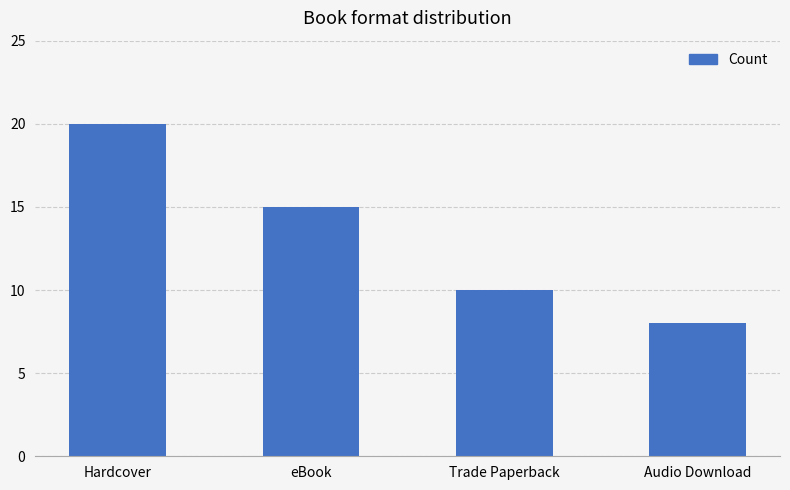

What is the ratio of the value at Audio Download to the value at Trade Paperback?

0.8